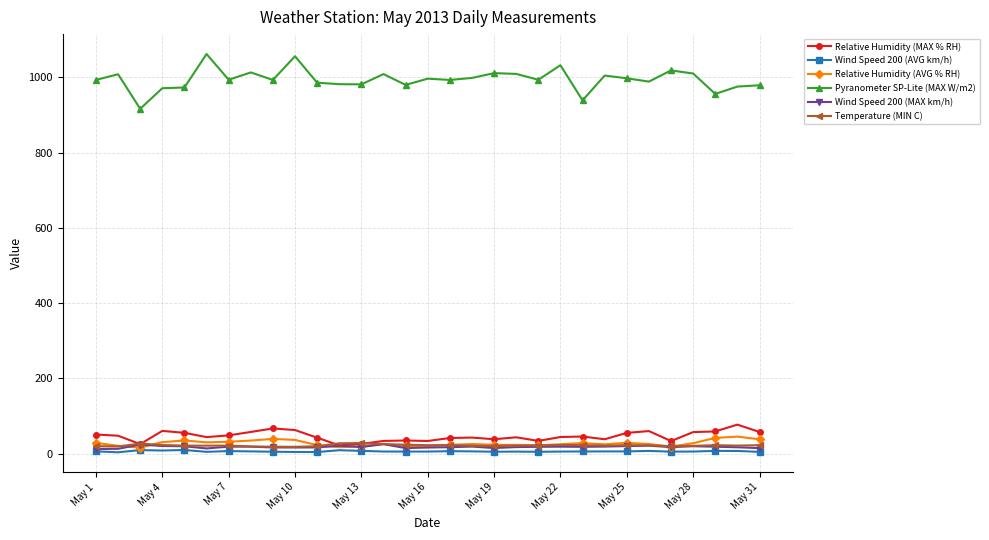

What is the sum of all Pyranometer SP-Lite (MAX W/m2) values?

30814.8